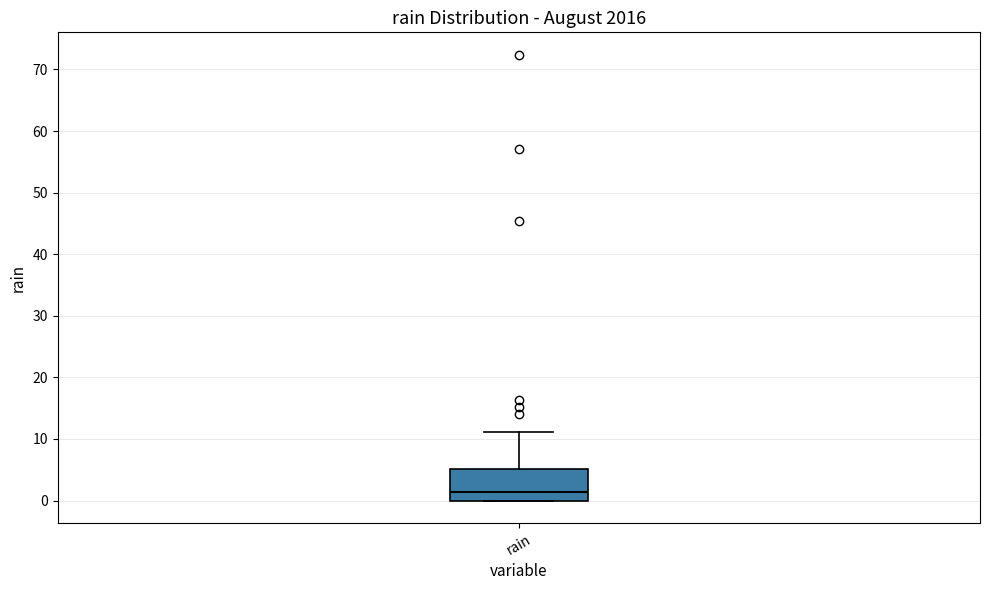

Read this box plot against the y-axis: the position of the median line, the range covered by the box, and the ends of both whiskers. The values are not printed on the chart, so give them approximately, as read against the axis.

median 1, box 0 to 5, whiskers 0 to 11